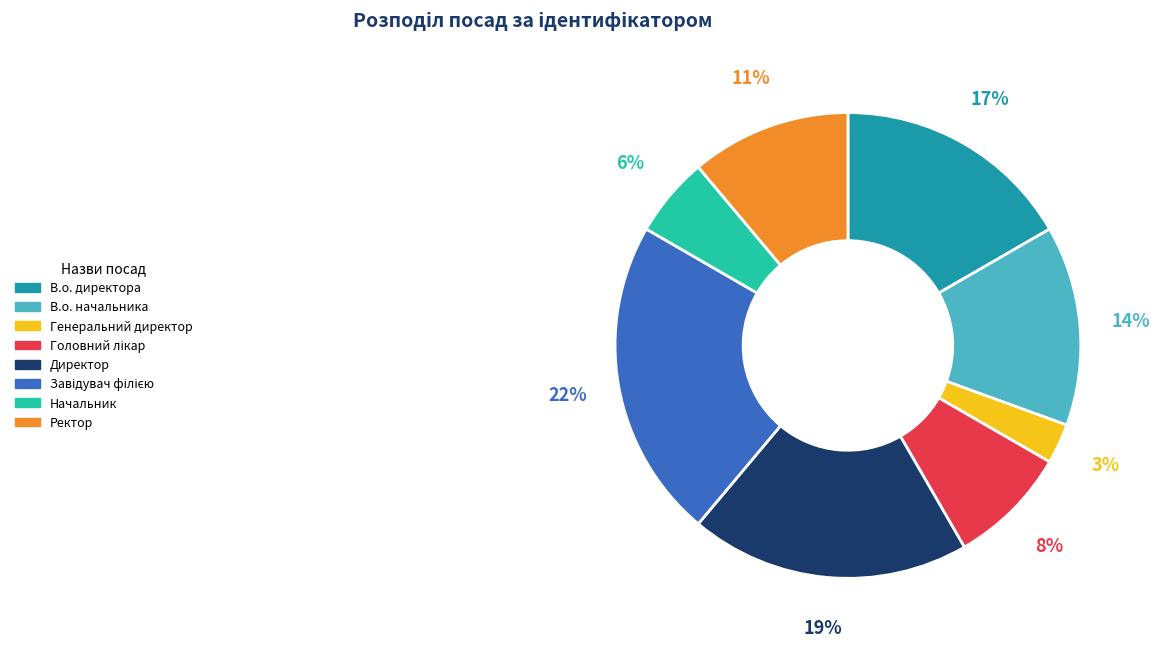

Does Директор account for over 50% of the chart?

No